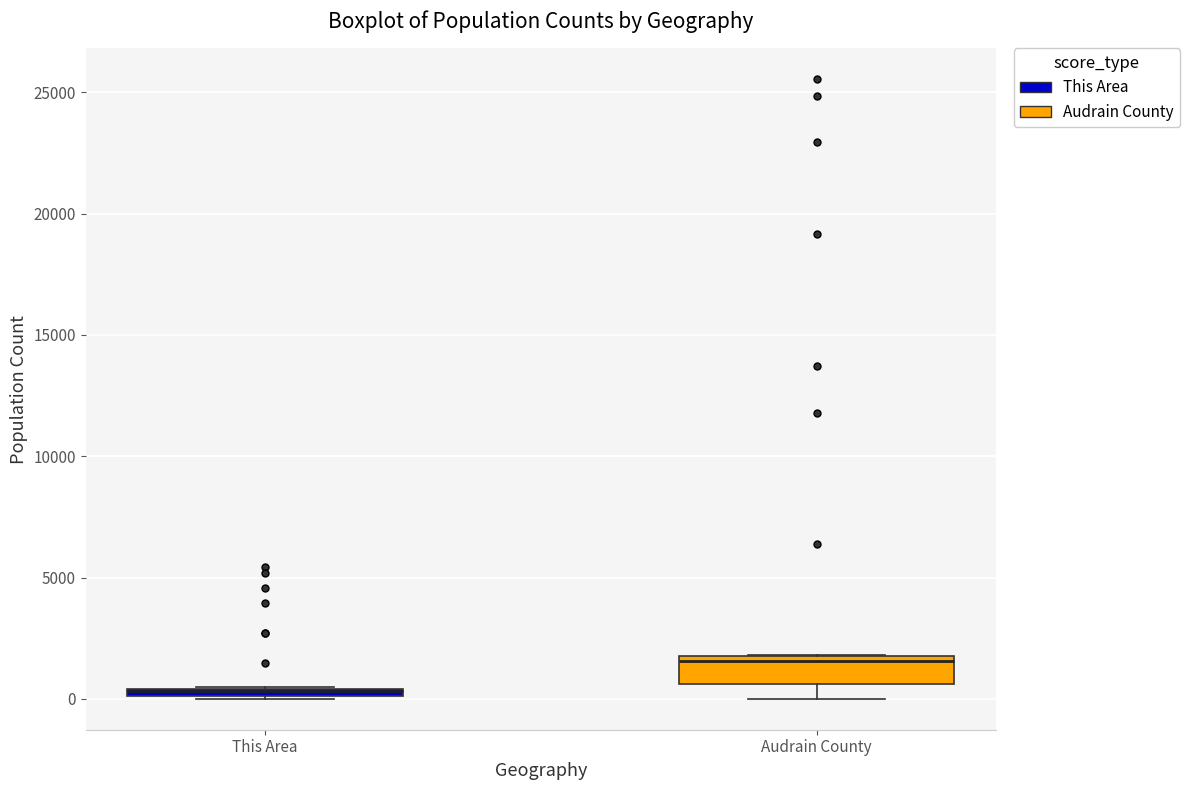

Which box is the tallest, from its lower edge to its upper edge?

Audrain County